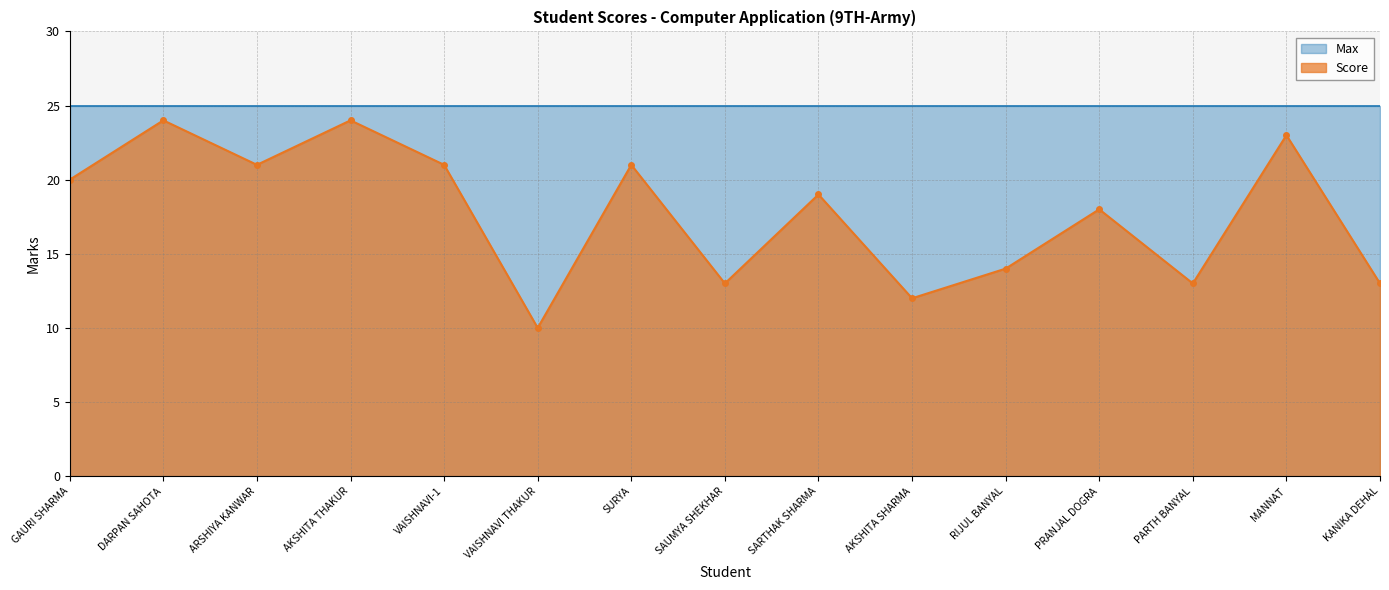

Reading left to right, transcribe all the data shown in this chart.

GAURI SHARMA=20	DARPAN SAHOTA=24	ARSHIYA KANWAR=21	AKSHITA THAKUR=24	VAISHNAVI-1=21	VAISHNAVI THAKUR=10	SURYA=21	SAUMYA SHEKHAR=13	SARTHAK SHARMA=19	AKSHITA SHARMA=12	RIJUL BANYAL=14	PRANJAL DOGRA=18	PARTH BANYAL=13	MANNAT=23	KANIKA DEHAL=13